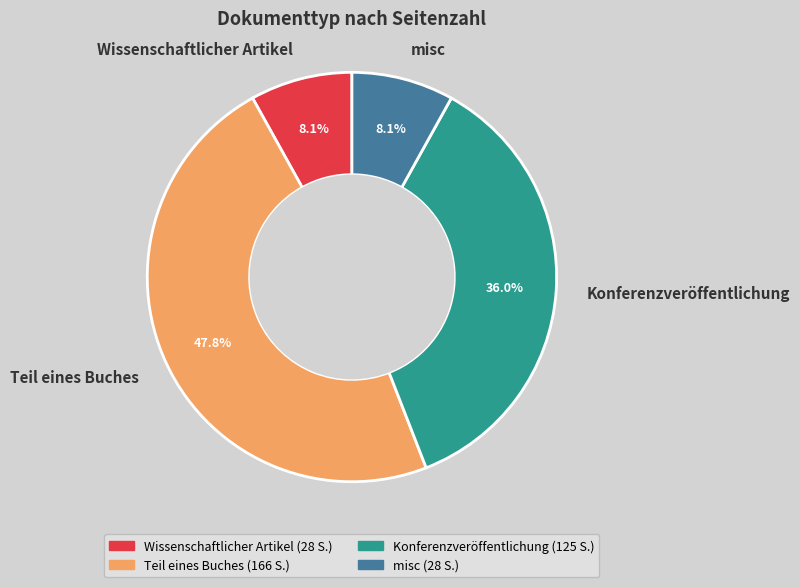

To the nearest percent, what is the difference between the largest and smallest slice percentages?

40%